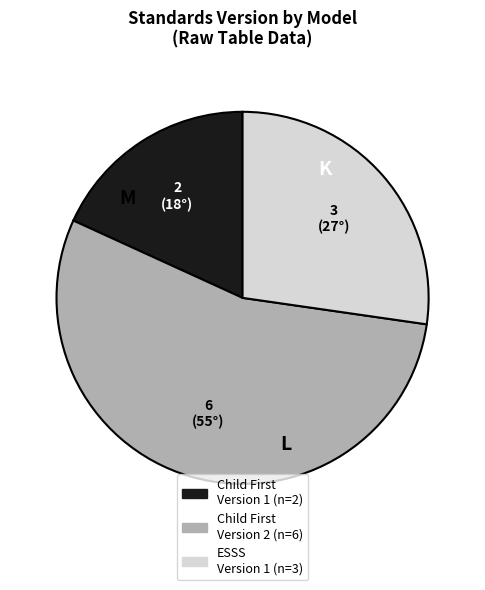

Is there a majority slice in this chart?

Yes